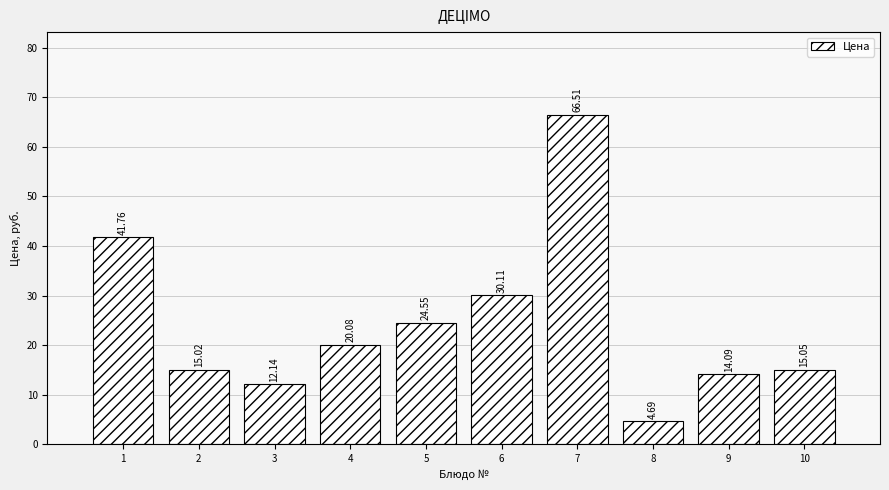

Rank the categories by value from lowest to highest.

8, 3, 9, 2, 10, 4, 5, 6, 1, 7